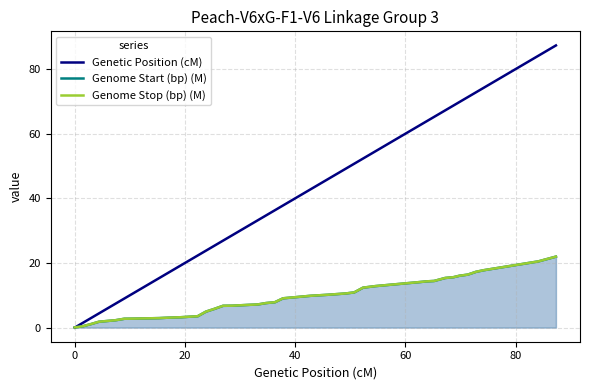

What is the highest value of the Genome Start (bp) (M) series?

22.0